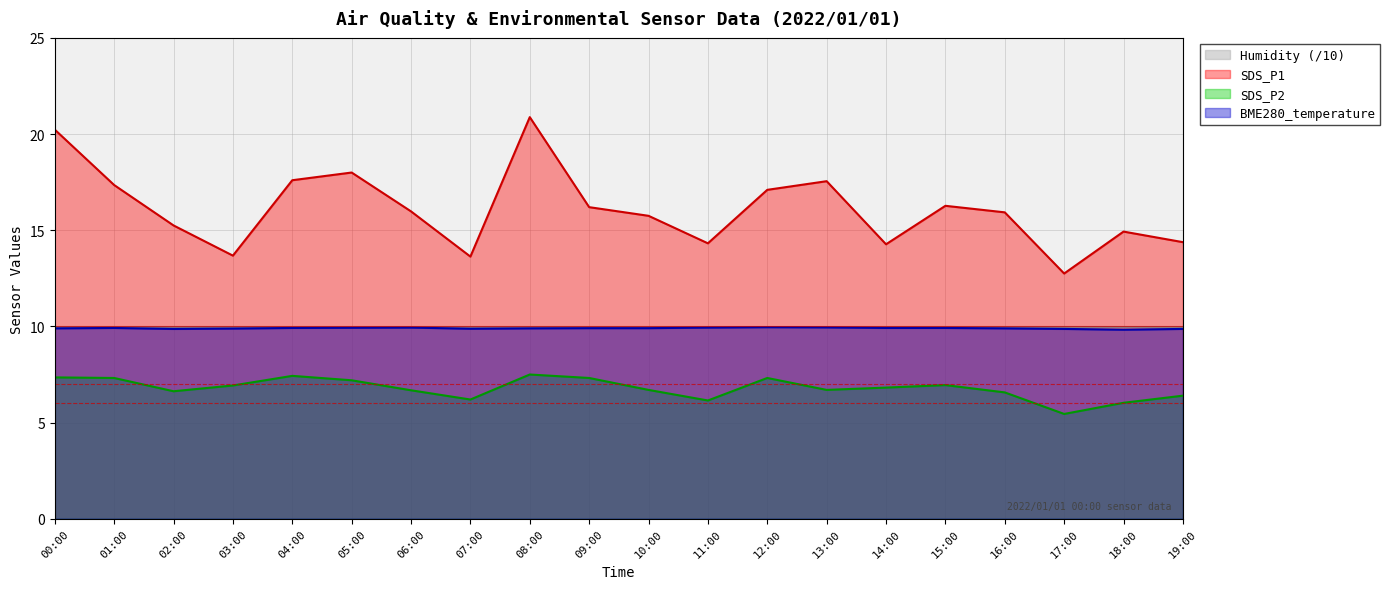

How many values in the SDS_P2 series exceed 6?

19